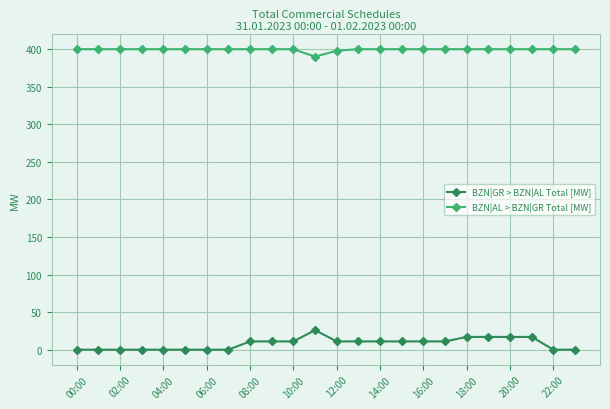

What is the difference between the maximum and minimum values in the BZN|GR > BZN|AL Total [MW] series?

26